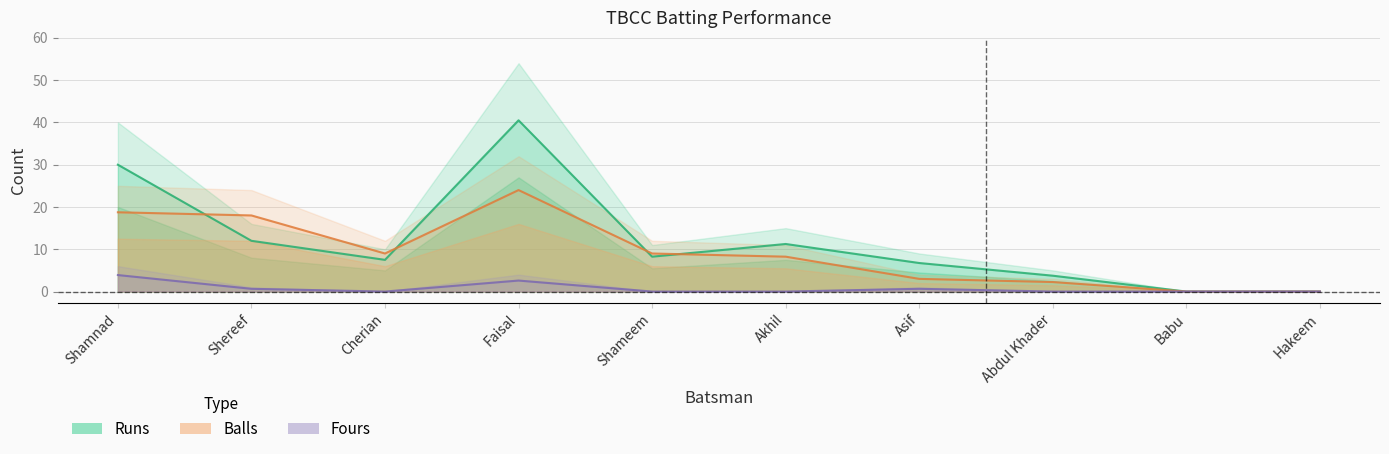

Reading right to left, extract all data points from this chart.

Runs: Hakeem=0.0	Babu=0.0	Abdul Khader=3.8	Asif=6.8	Akhil=11.2	Shameem=8.2	Faisal=40.5	Cherian=7.5	Shereef=12.0	Shamnad=30.0
Balls: Hakeem=0.0	Babu=0.0	Abdul Khader=2.2	Asif=3.0	Akhil=8.2	Shameem=9.0	Faisal=24.0	Cherian=9.0	Shereef=18.0	Shamnad=18.8
Fours: Hakeem=0.0	Babu=0.0	Abdul Khader=0.0	Asif=0.7	Akhil=0.0	Shameem=0.0	Faisal=2.6	Cherian=0.0	Shereef=0.7	Shamnad=3.9